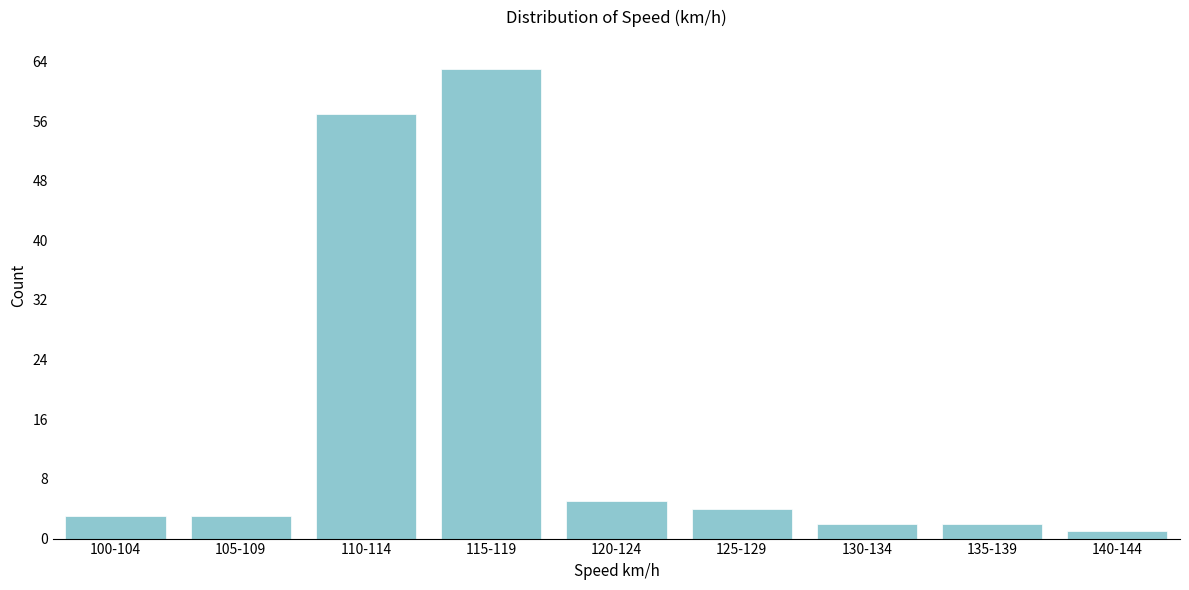

Reading left to right, list all the values displayed in this chart.

3	3	57	63	5	4	2	2	1